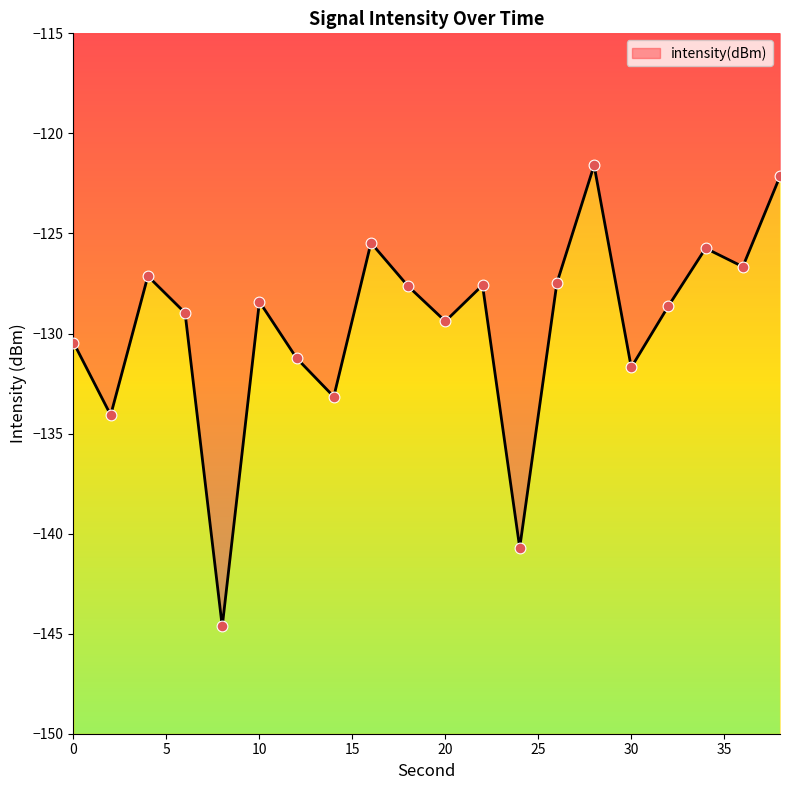

Which has a higher value, 20 or 12?

20